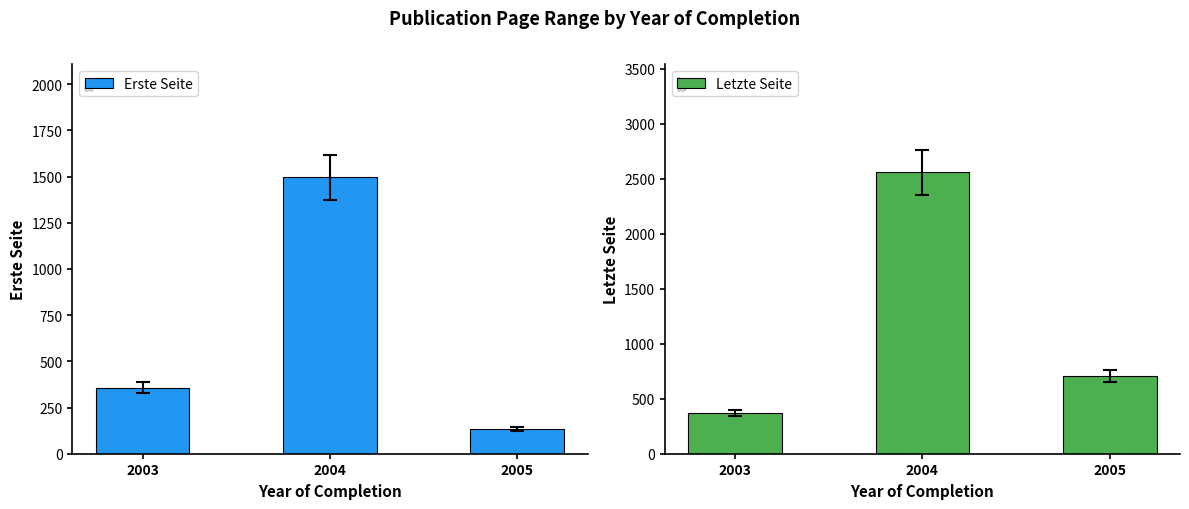

Is the value of Letzte Seite at 2005 greater than the value of Erste Seite at 2004?

No